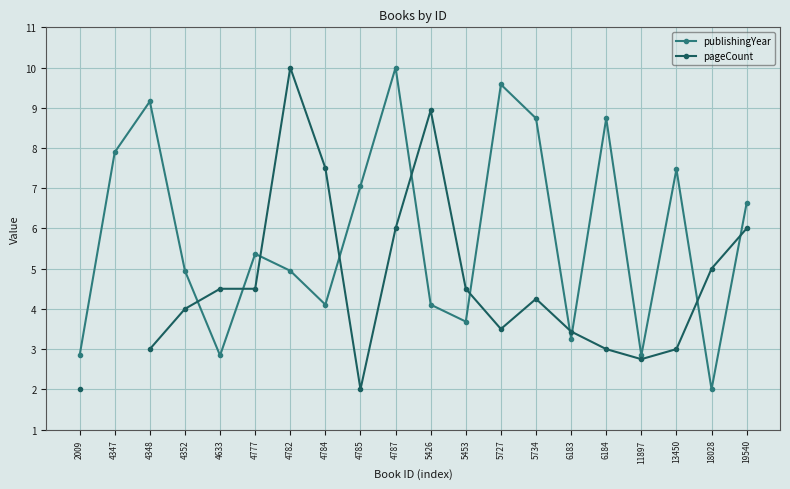

What are all the series names shown in the legend?

publishingYear, pageCount